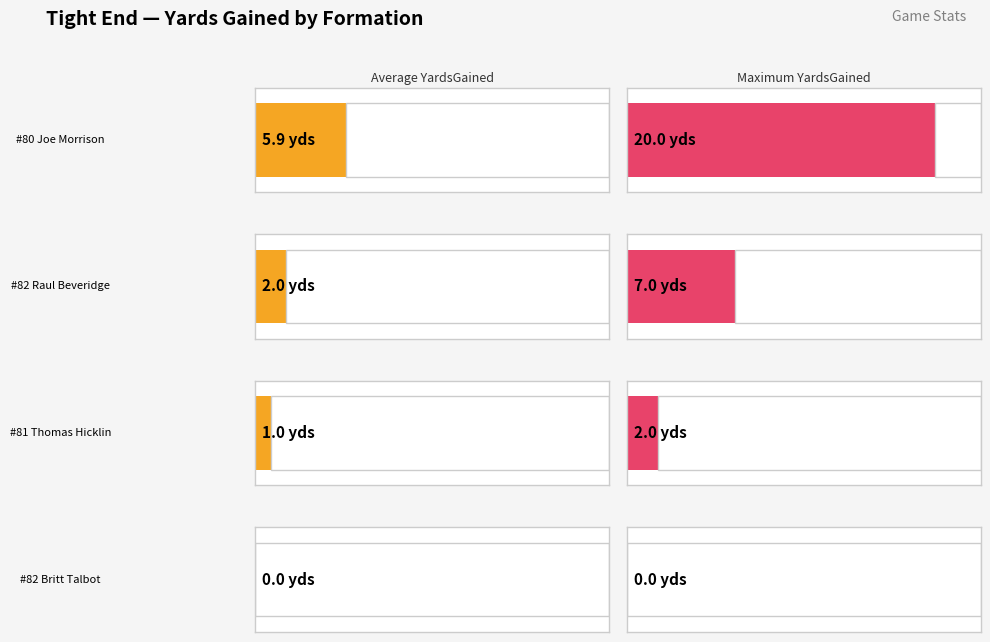

The Max YardsGained series shows 3 at #81 Thomas Hicklin - TE. True or false?

False